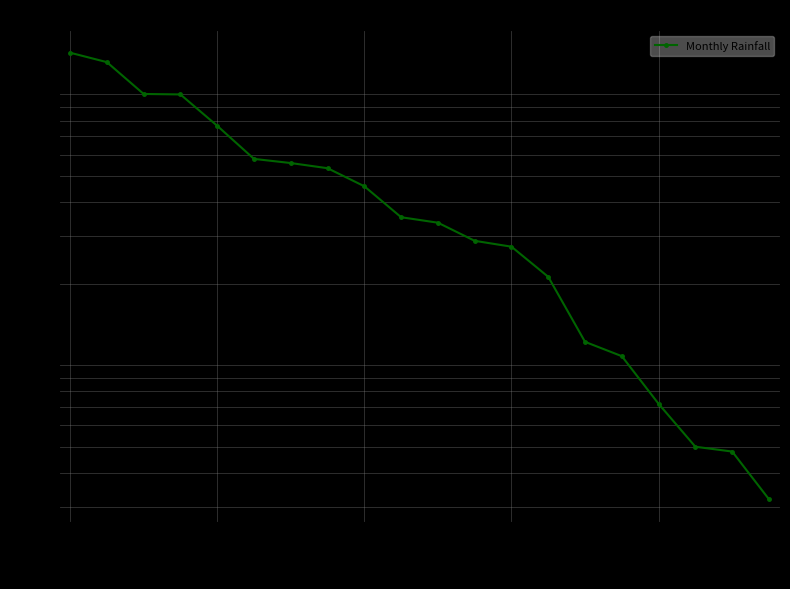

What is the minimum value shown in the chart?

3.2